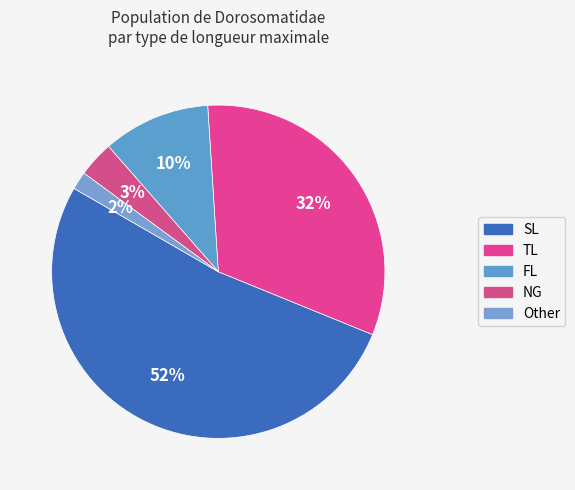

To the nearest percent, what is the average slice percentage?

20%